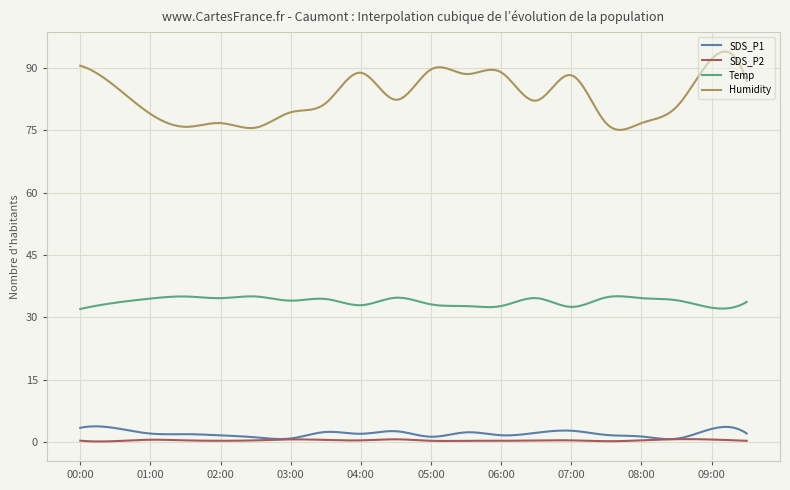

True or false: Humidity and Temp intersect in this chart.

False